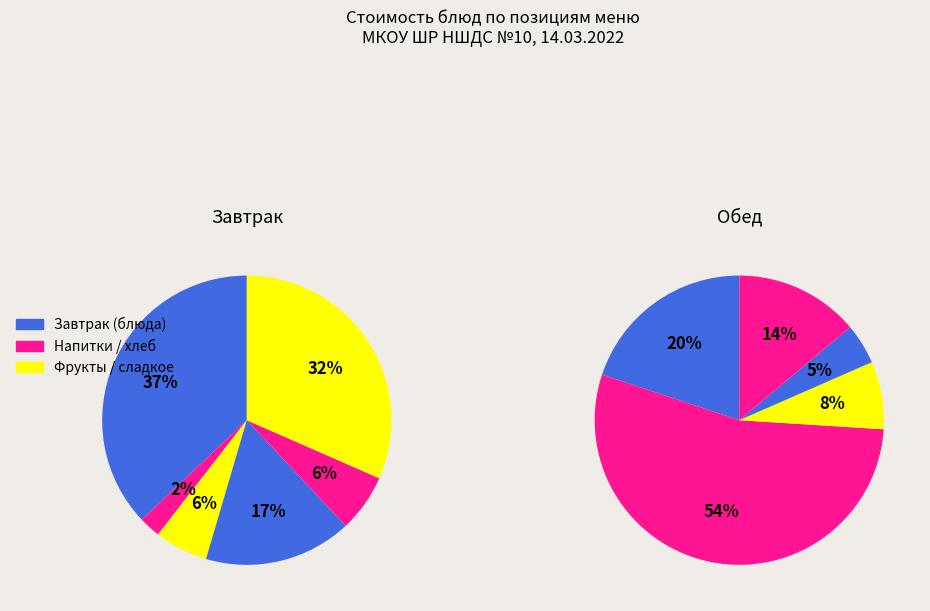

How many segments does this pie chart have?

11